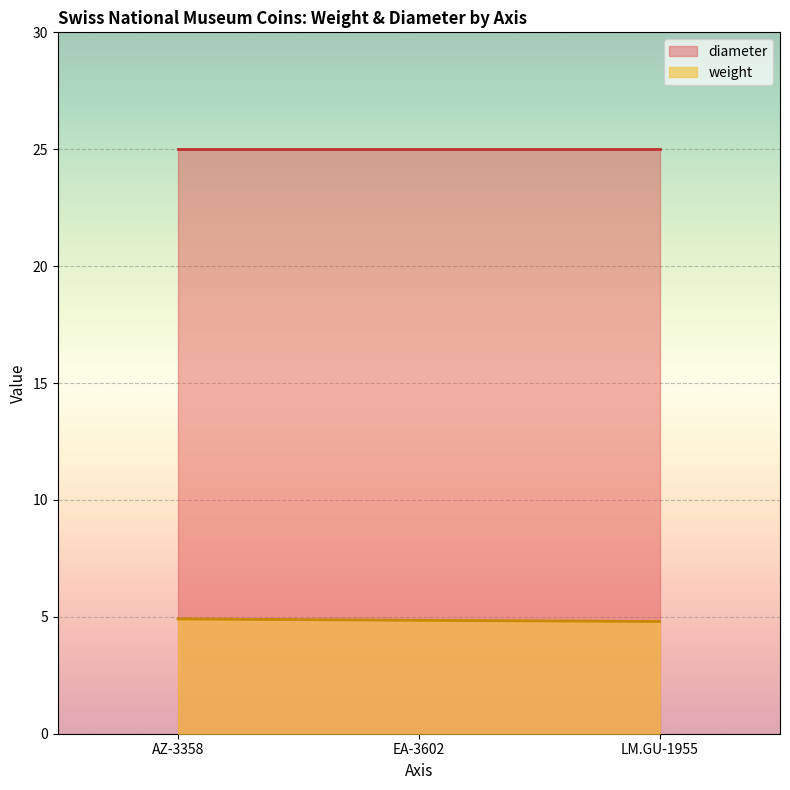

Between LM.GU-1955 and EA-3602, which is larger?

EA-3602